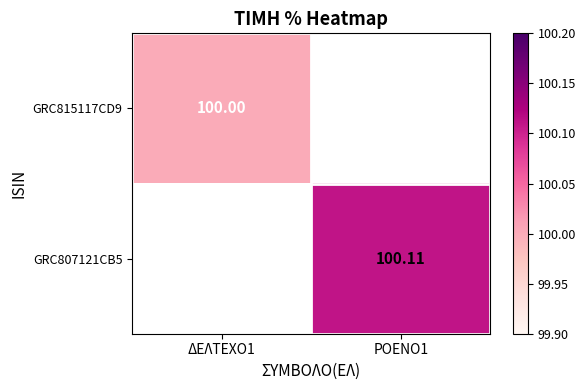

Is the value of GRC807121CB5 at ΡΟΕΝΟ1 greater than the value of GRC815117CD9 at ΔΕΛΤΕΧΟ1?

Yes